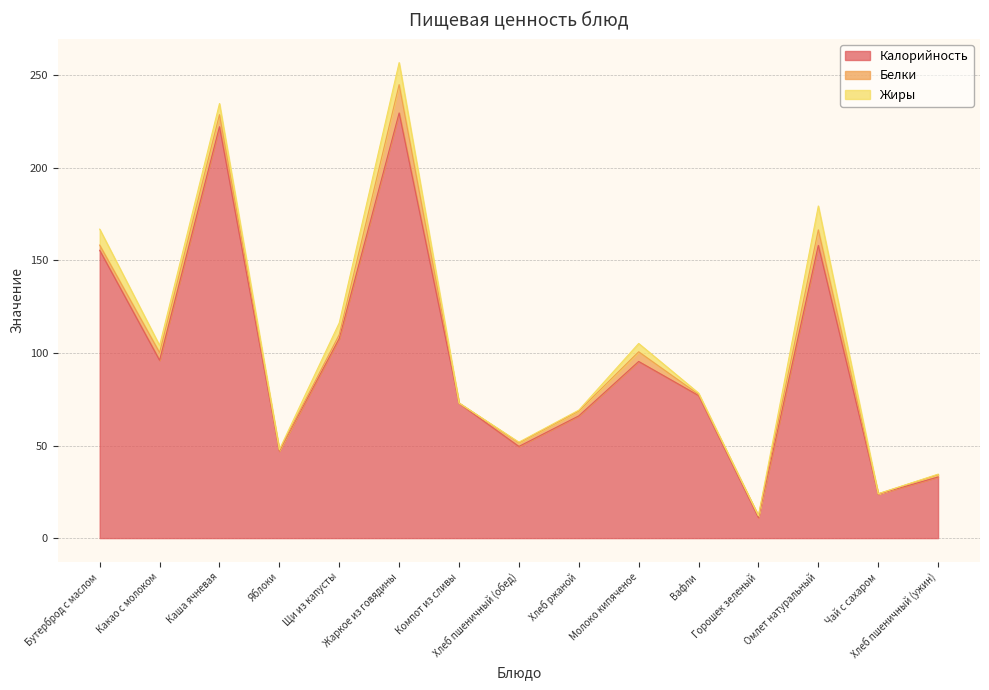

Does the chart display data point markers on the line(s)?

No